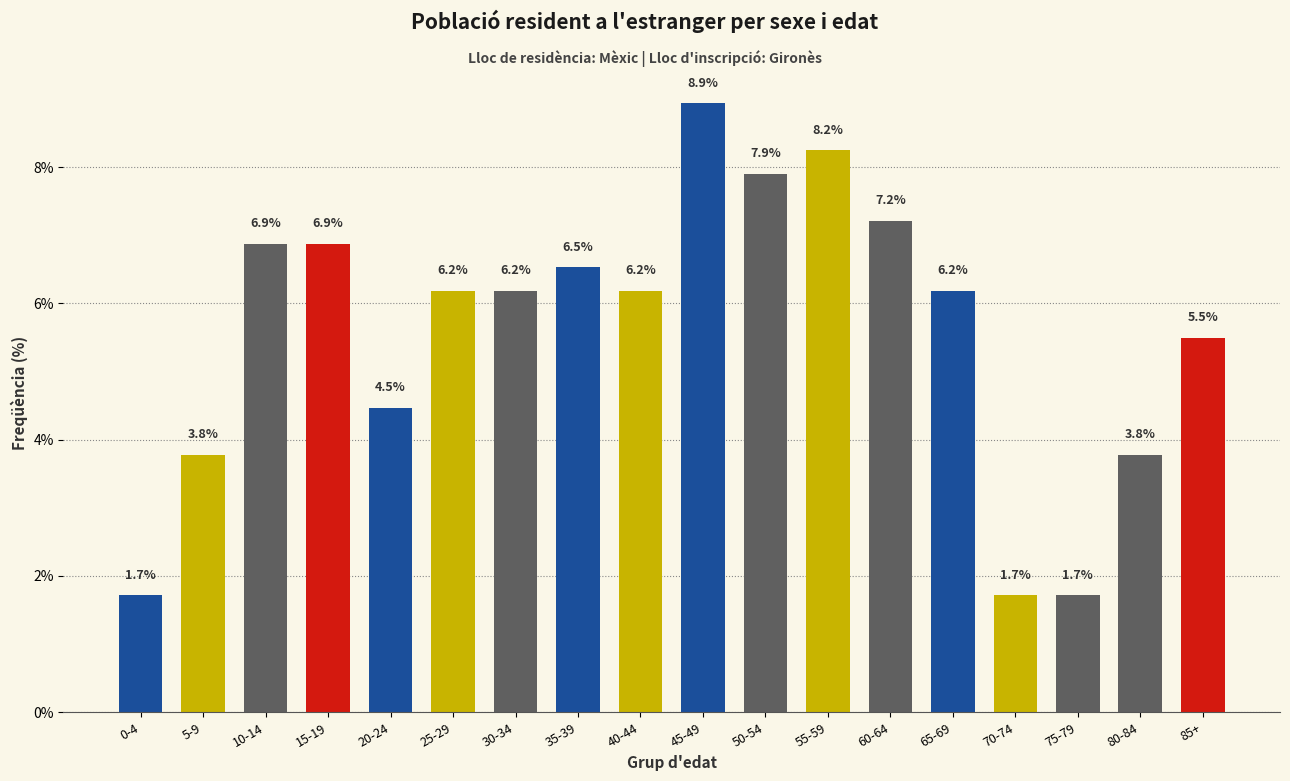

Reading left to right, extract all data points from this chart.

1.7	3.8	6.9	6.9	4.5	6.2	6.2	6.5	6.2	8.9	7.9	8.2	7.2	6.2	1.7	1.7	3.8	5.5